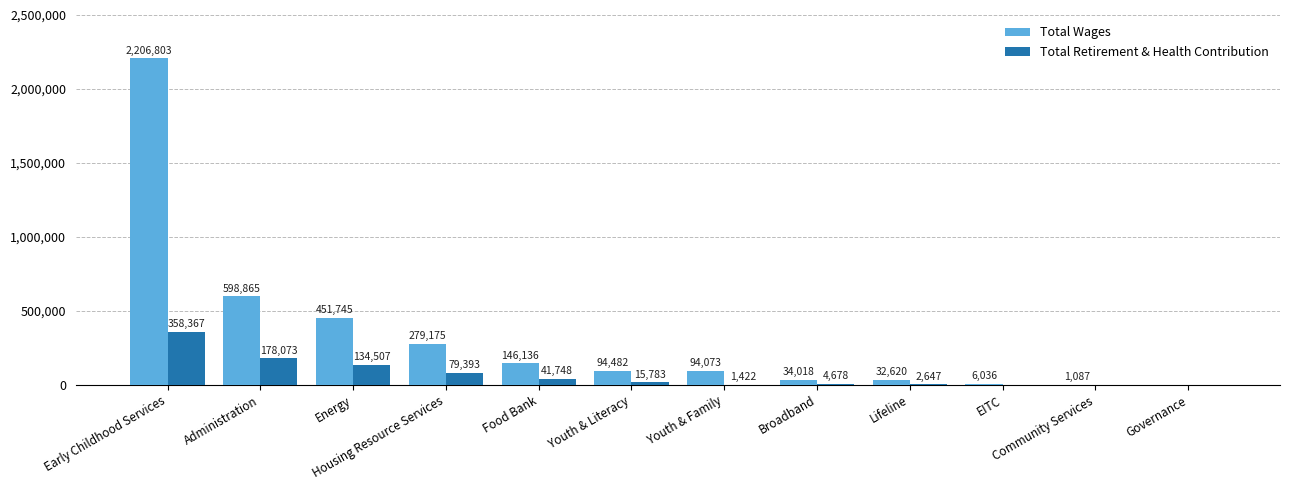

Between Food Bank and Governance, which series saw the biggest shift?

Total Wages